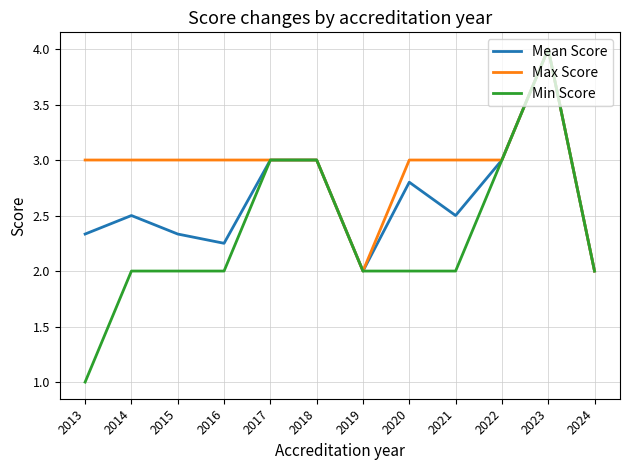

Is it true that Mean Score equals 2.5 at 2014?

True